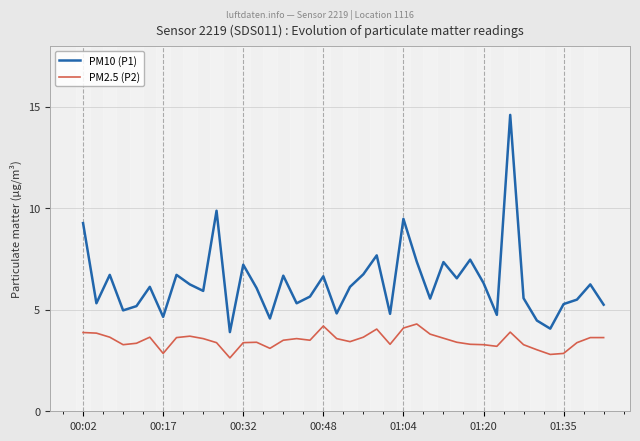

What is the smallest value displayed?

2.6